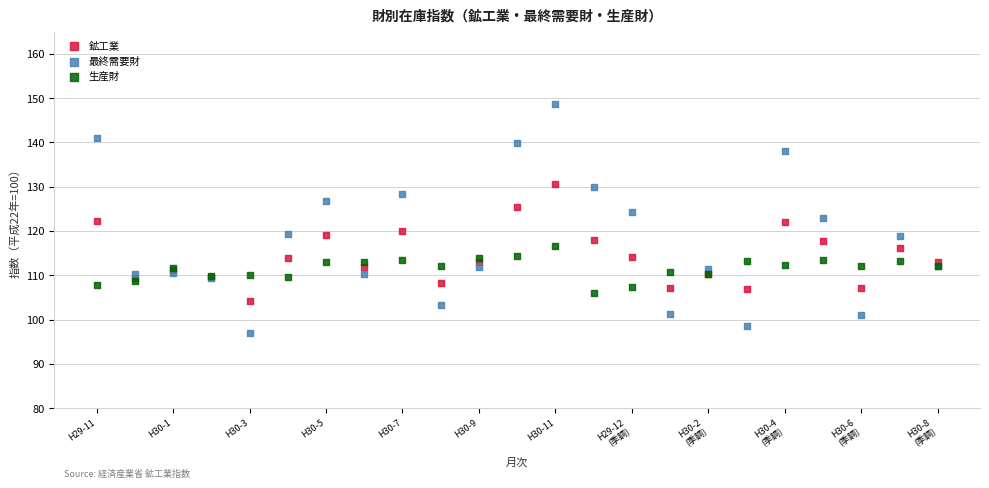

Which series contains the highest Y value?

最終需要財